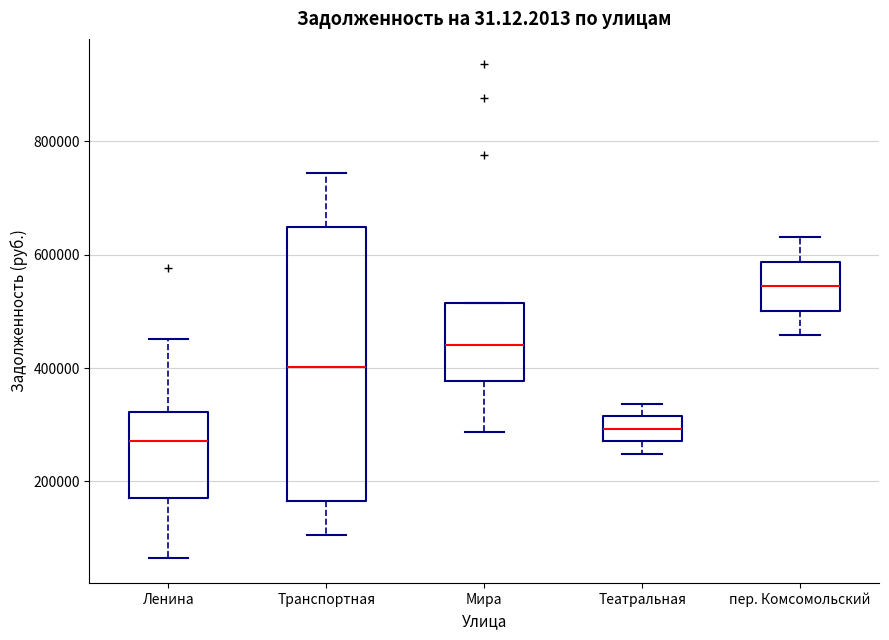

Which box's median line is the lowest?

Ленина